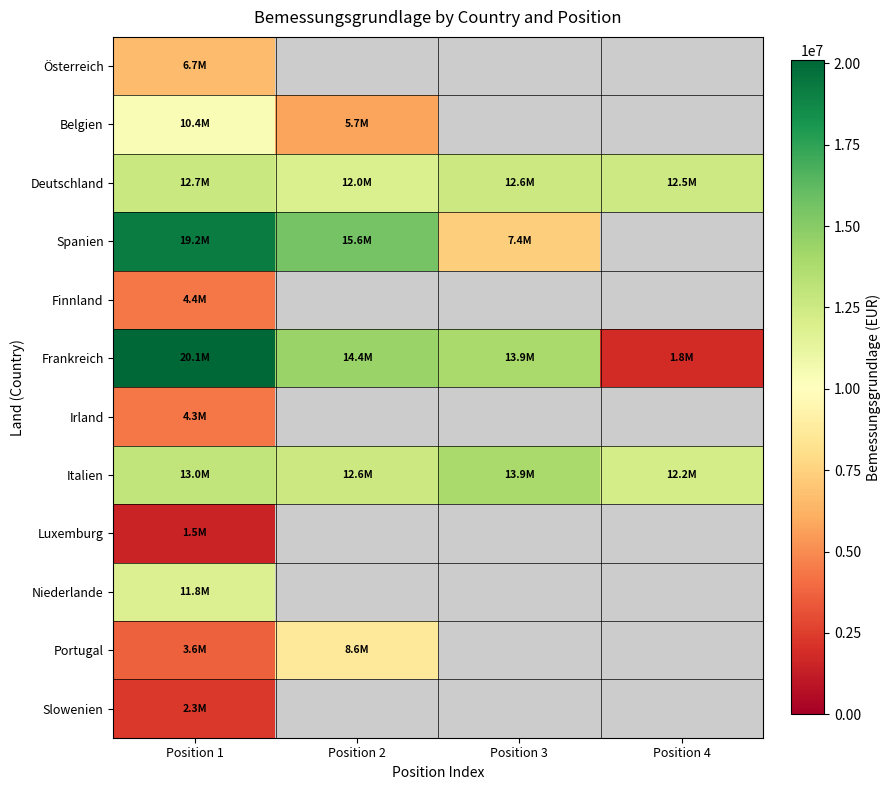

At which label does Belgien reach its minimum?

Position 2